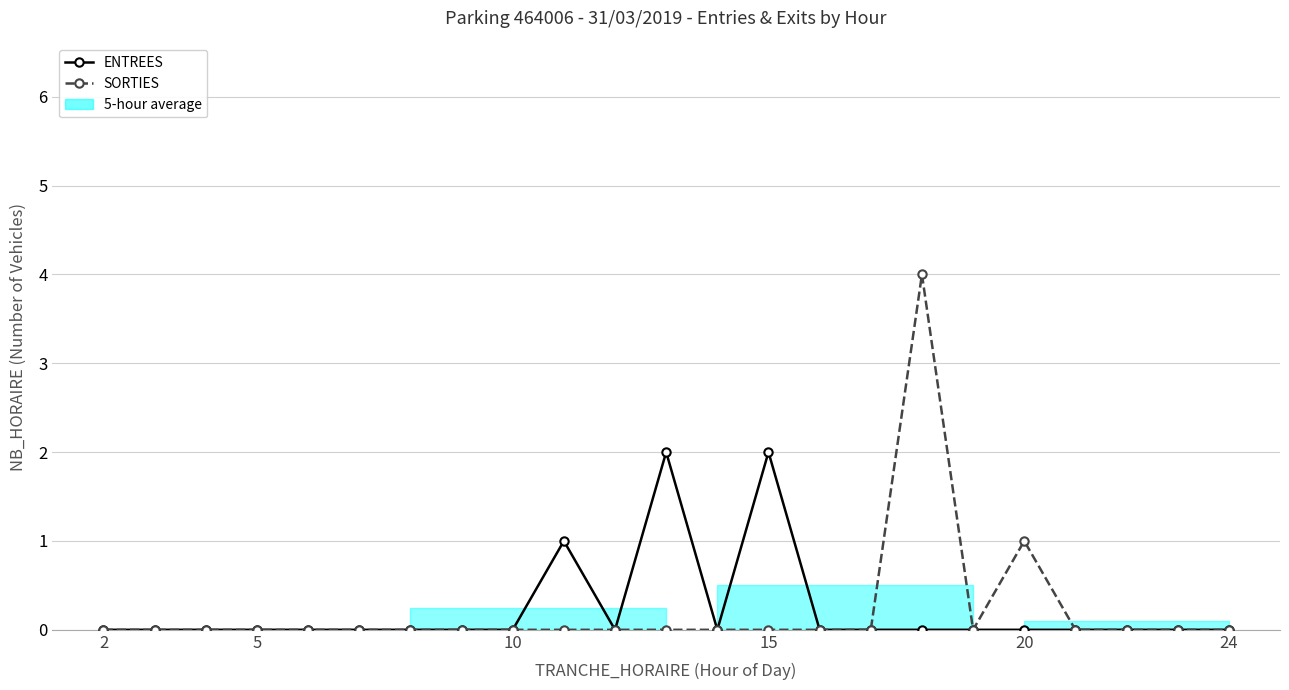

Reading left to right, extract all data points from this chart.

ENTREES: 0	0	0	0	0	0	0	0	0	1	0	2	0	2	0	0	0	0	0	0	0	0	0
SORTIES: 0	0	0	0	0	0	0	0	0	0	0	0	0	0	0	0	4	0	1	0	0	0	0